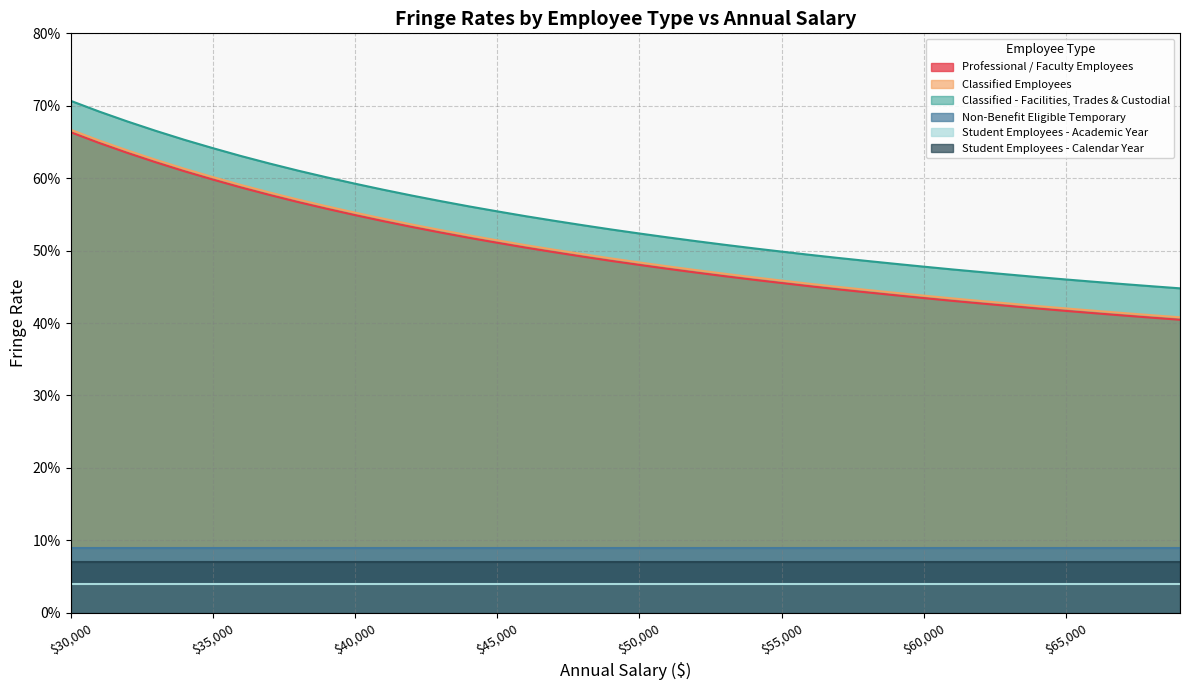

Does the chart display data point markers on the line(s)?

No